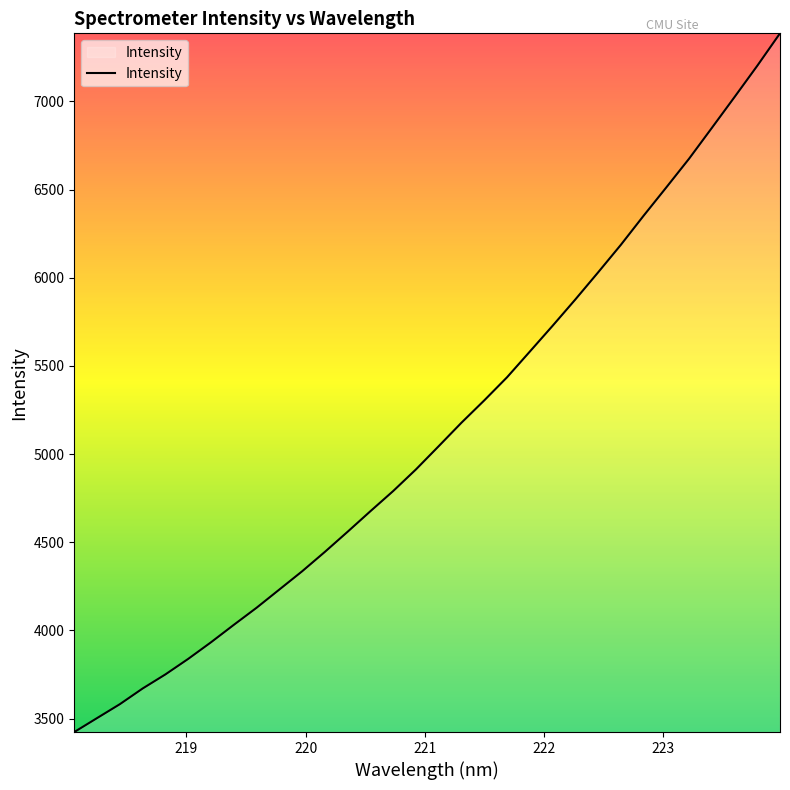

What is the difference between the maximum and minimum values?

3962.2